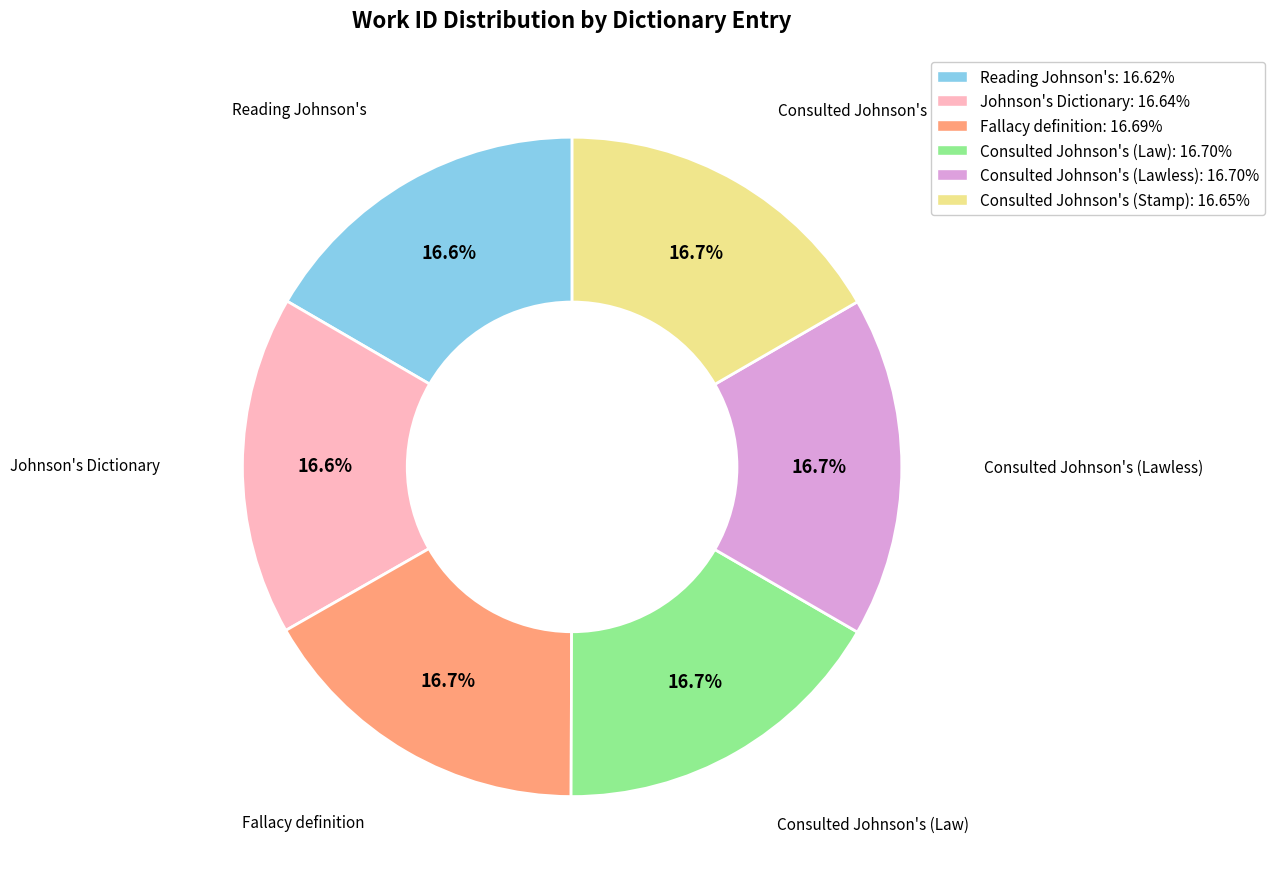

How many segments does this pie chart have?

6